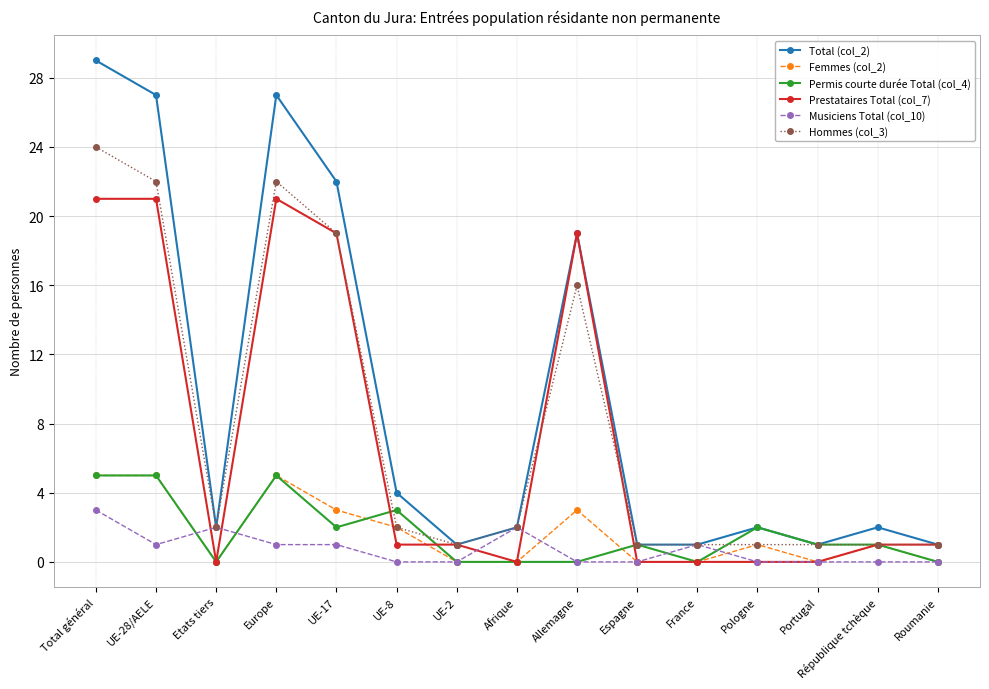

What is the difference between the highest and lowest values at UE-2?

1